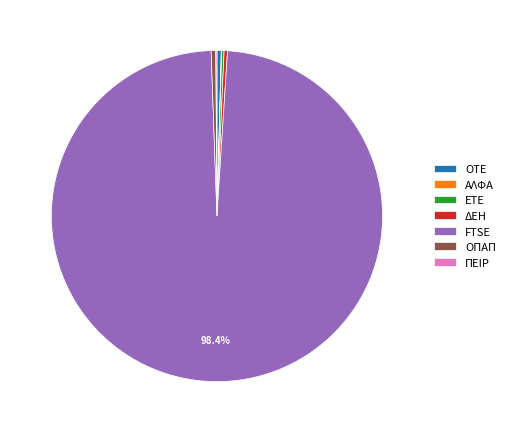

Approximately how many times larger is the value at ΟΠΑΠ compared to ΔΕΗ?

1.4